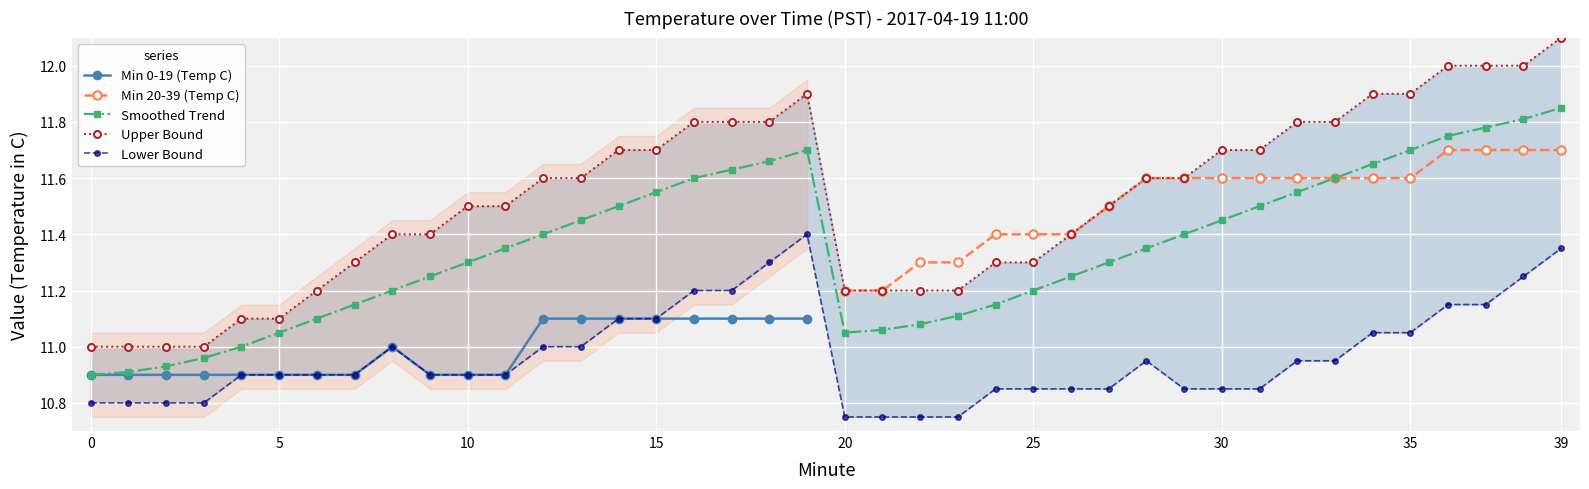

List the series in order of their peak value, lowest first.

Min 0-19 (Temp C), Lower Bound, Min 20-39 (Temp C), Smoothed Trend, Upper Bound